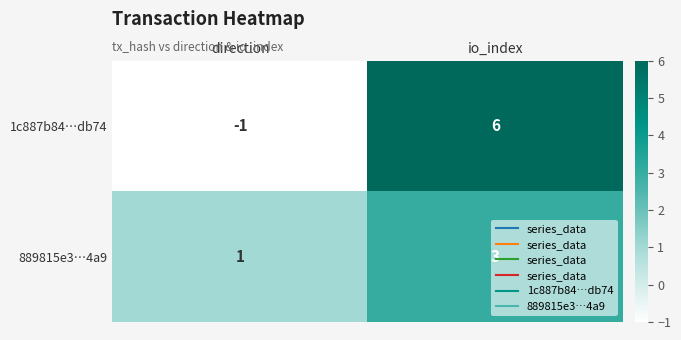

The 889815e3…4a9 series shows 2 at direction. True or false?

False